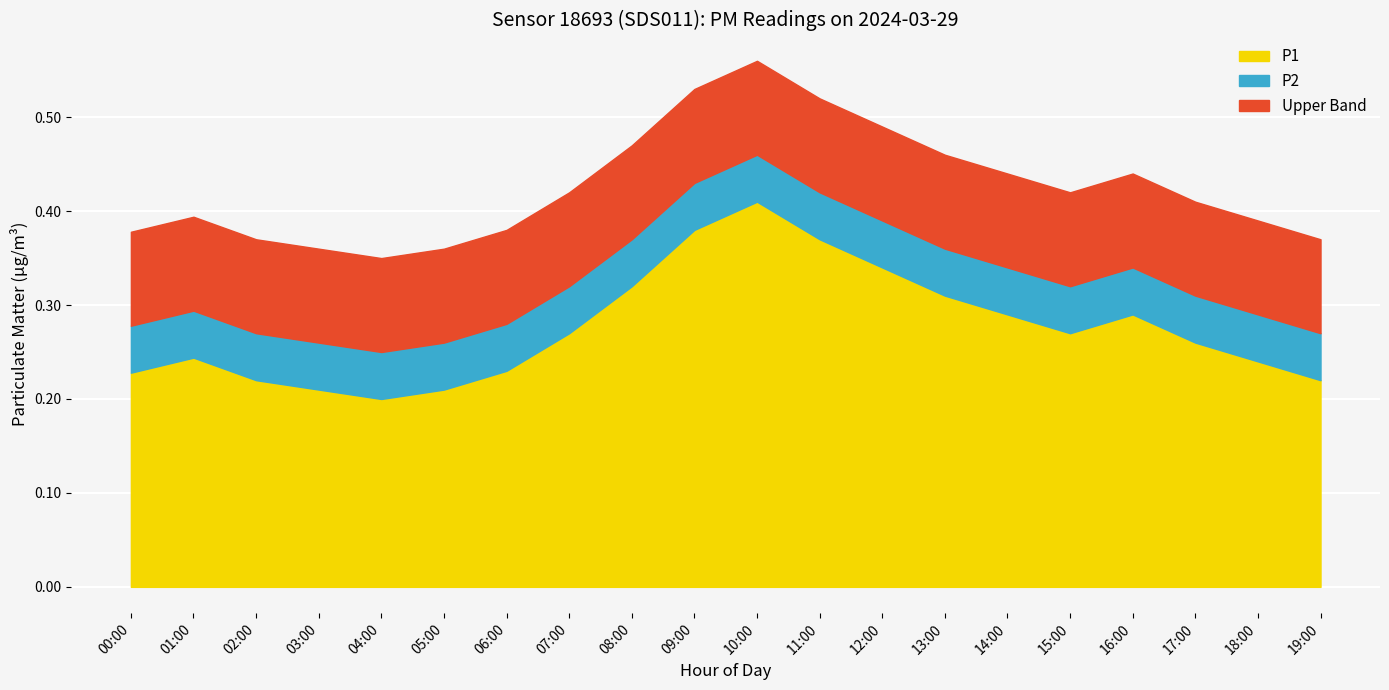

How many P2 values are between 0 and 1?

20